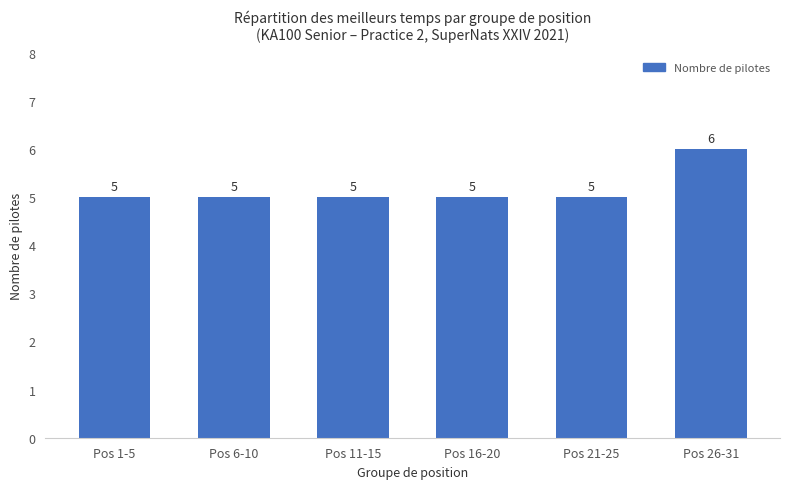

Reading left to right, what are all the values shown in this chart?

5	5	5	5	5	6